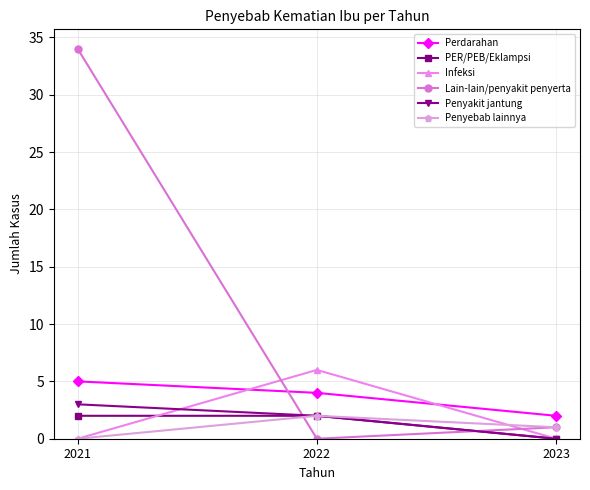

What value does the Perdarahan series have at 2021?

5